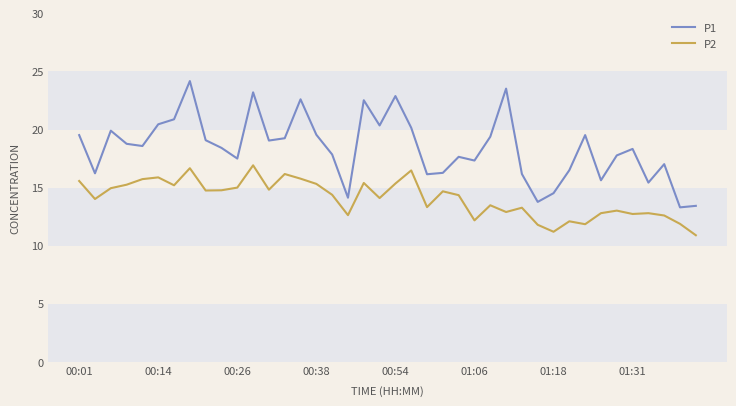

What is the smallest value displayed?

10.9